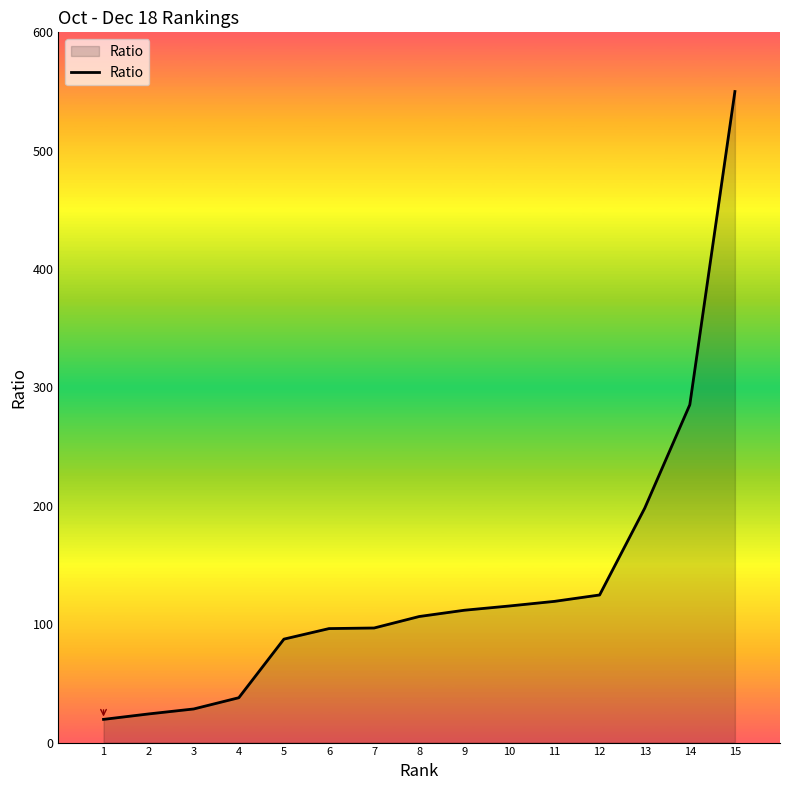

What is the minimum value shown in the chart?

19.6